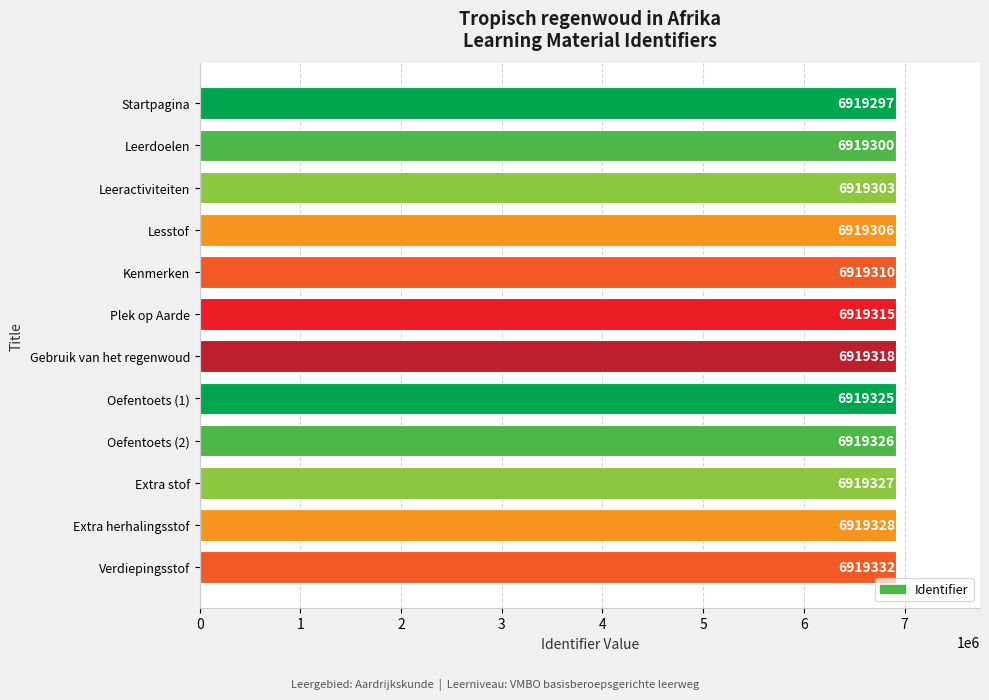

True or false: the data shows 3916338 at Oefentoets (2).

False